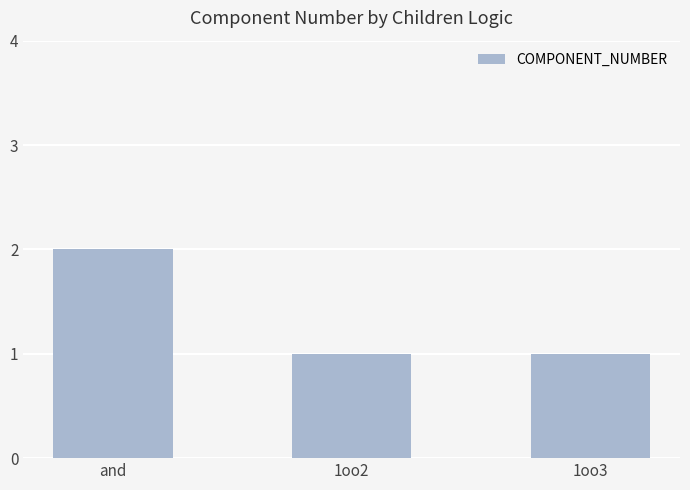

Is it true that the value at 1oo3 is 1?

True